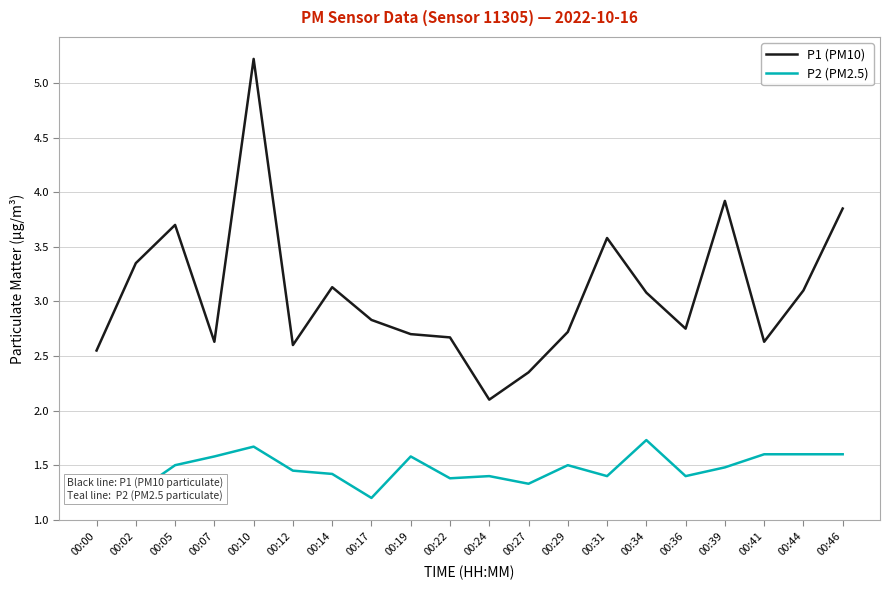

True or false: P2 (PM2.5) and P1 (PM10) intersect in this chart.

False